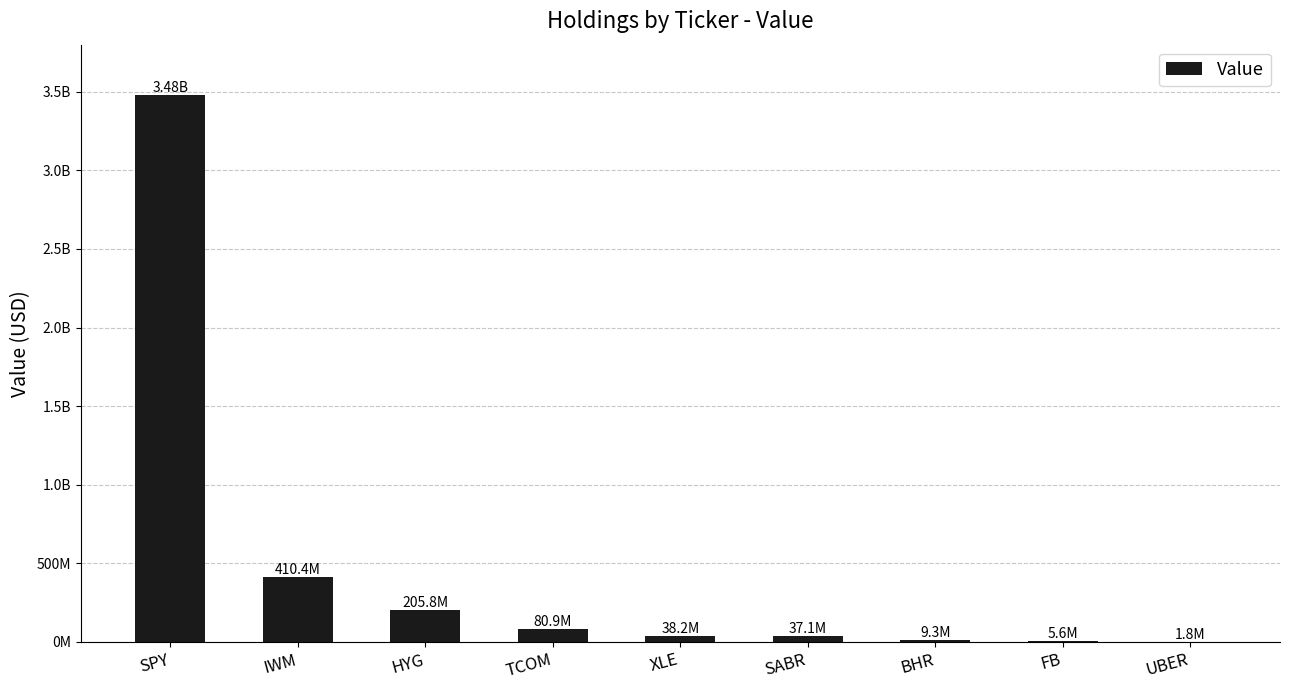

What is the maximum value shown in the chart?

3477628000